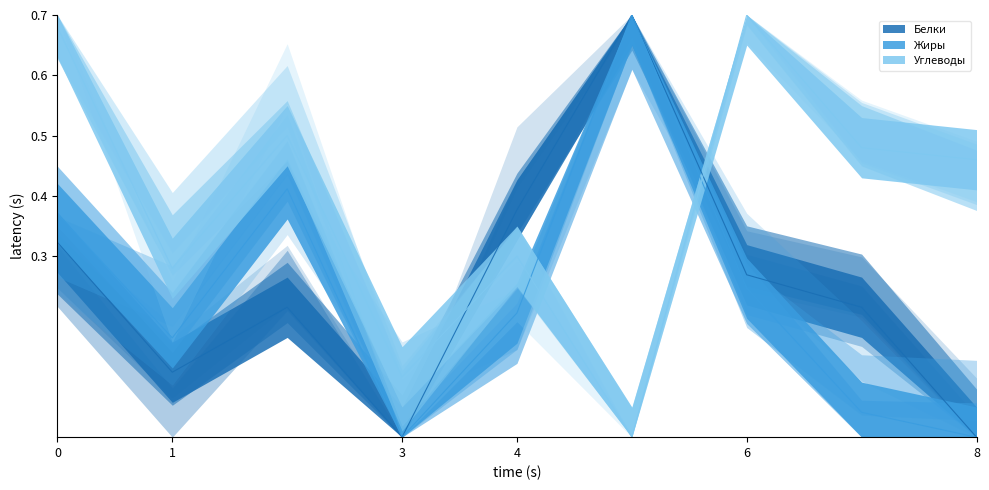

How many lines are shown in the chart?

3